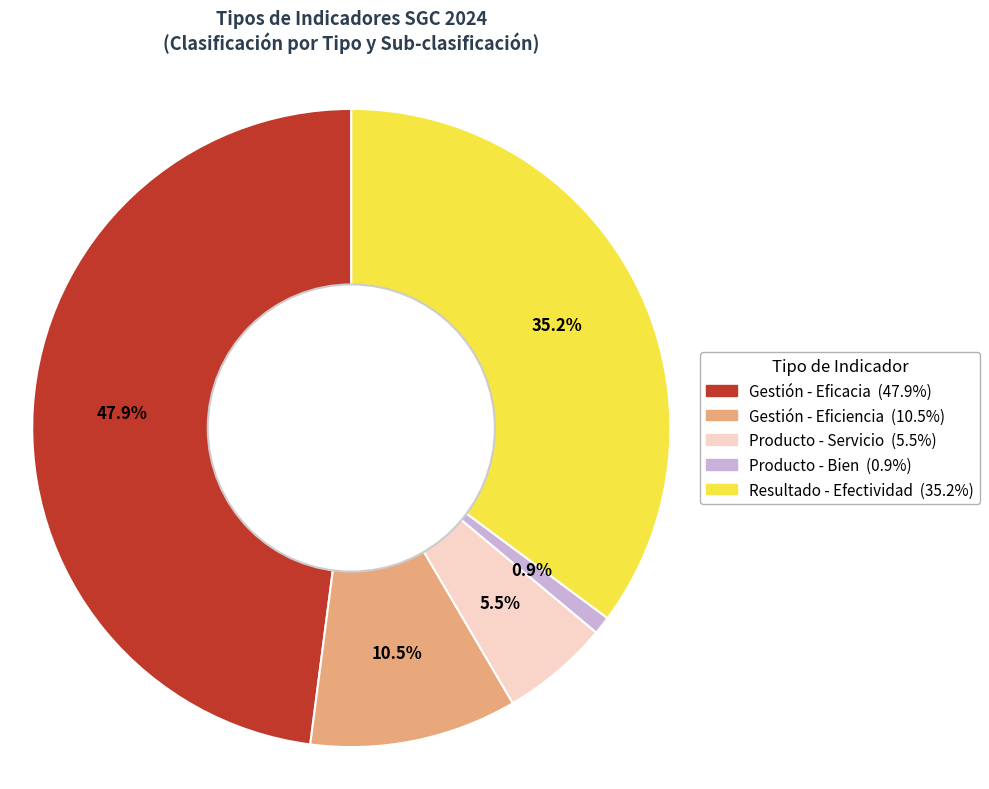

What portion of the pie excludes Producto - Bien?

99.1%